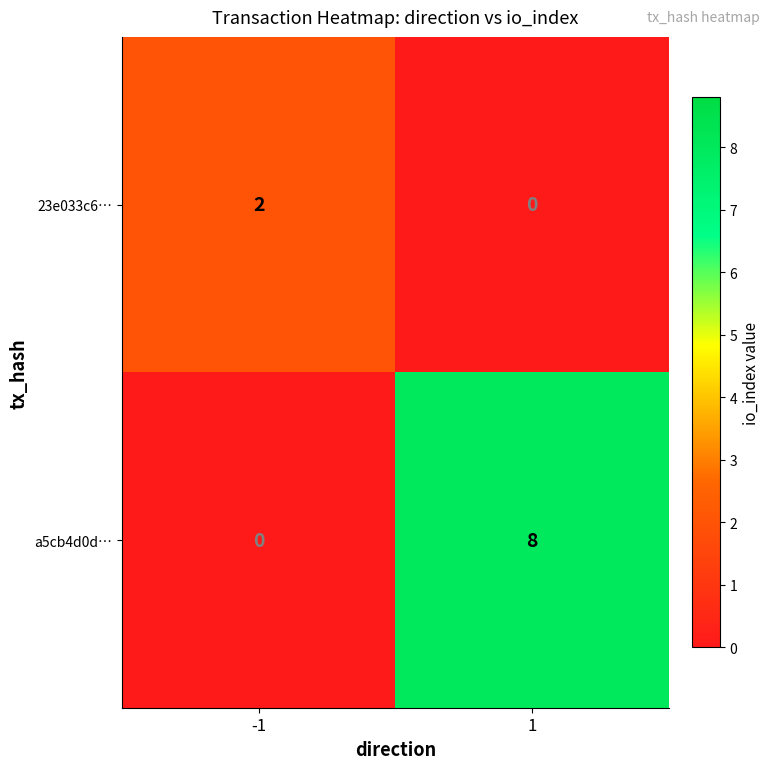

The value of a5cb4d0d… at -1 is 0. True or false?

True